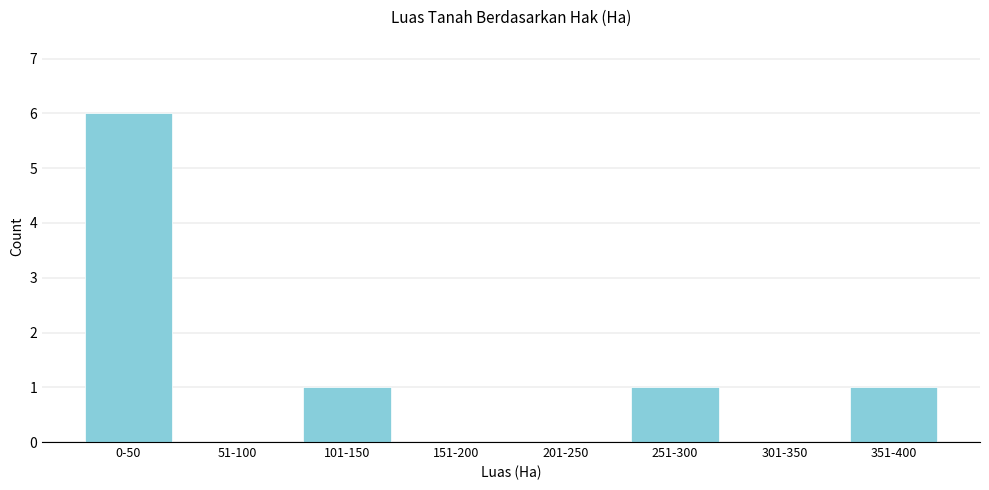

Reading right to left, list all the values displayed in this chart.

351-400=1	301-350=0	251-300=1	201-250=0	151-200=0	101-150=1	51-100=0	0-50=6